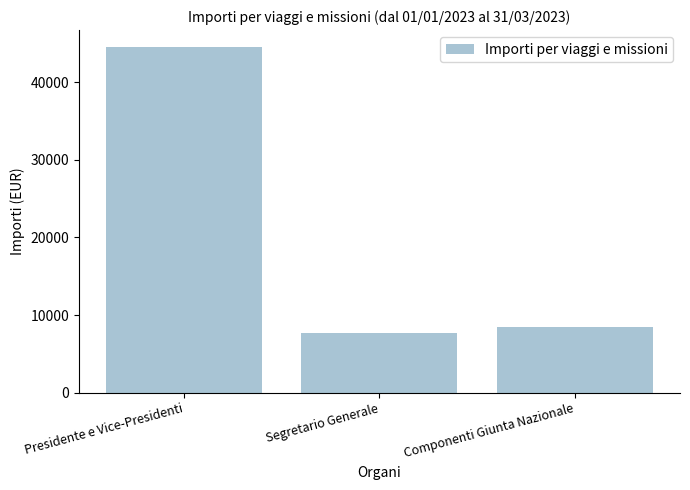

What position from the right is Presidente e Vice-Presidenti?

3